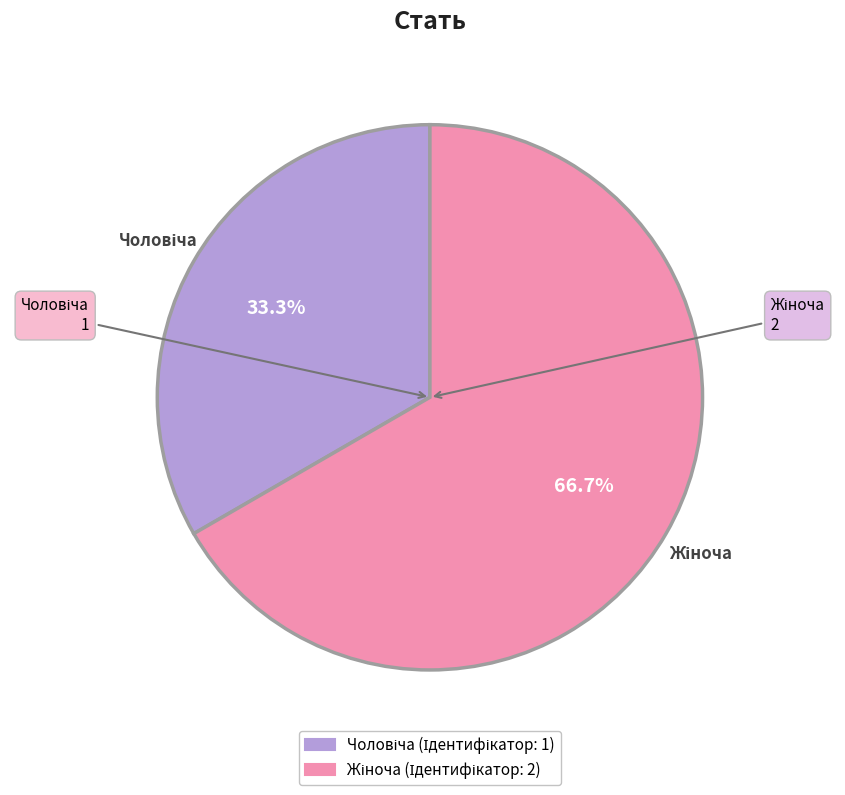

Count the number of slices in the pie.

2